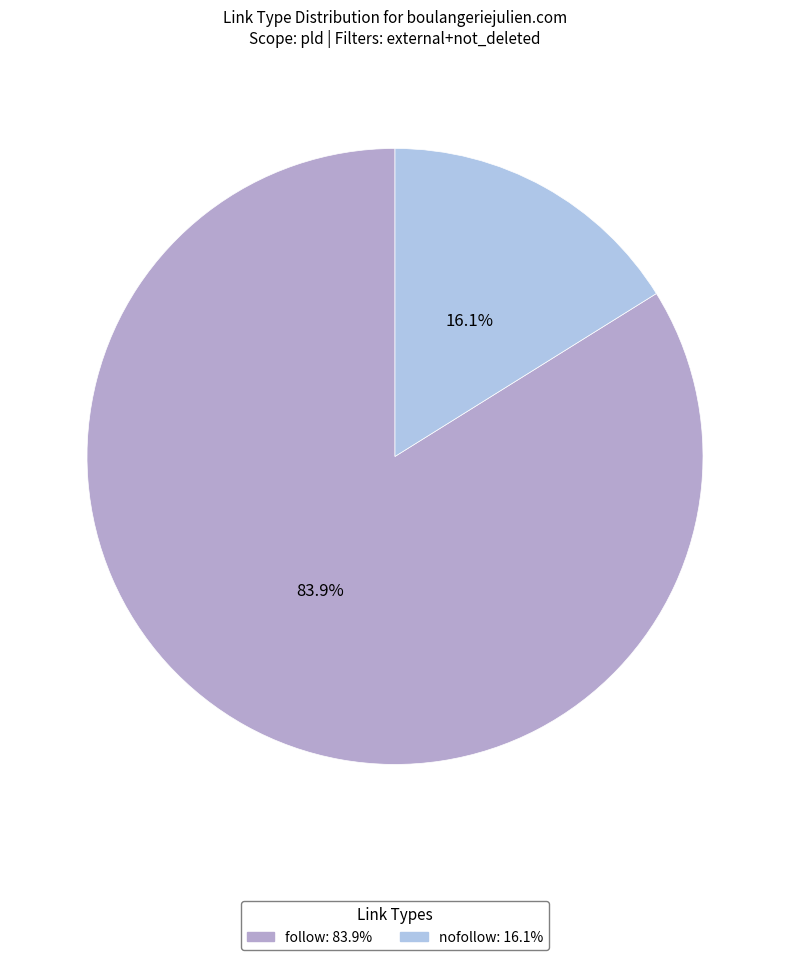

How much of the chart is everything except nofollow?

83.9%